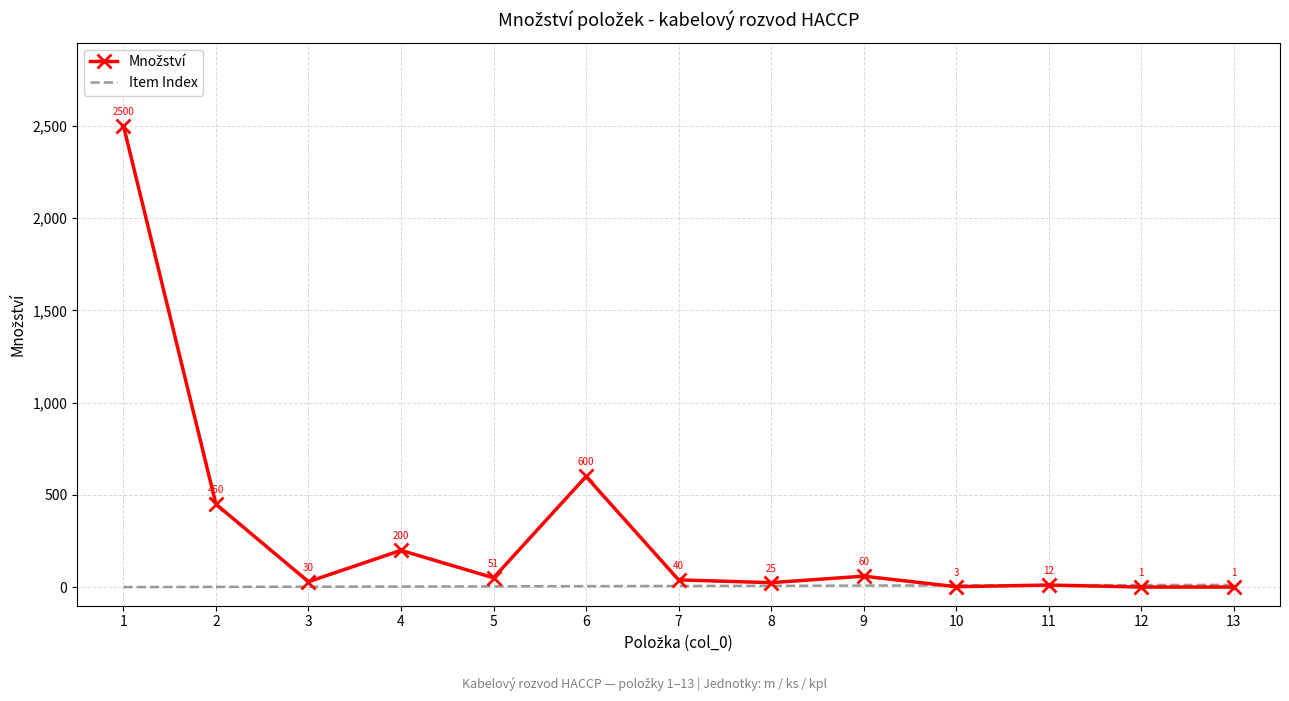

Where is Item Index nearest to the value 7?

7